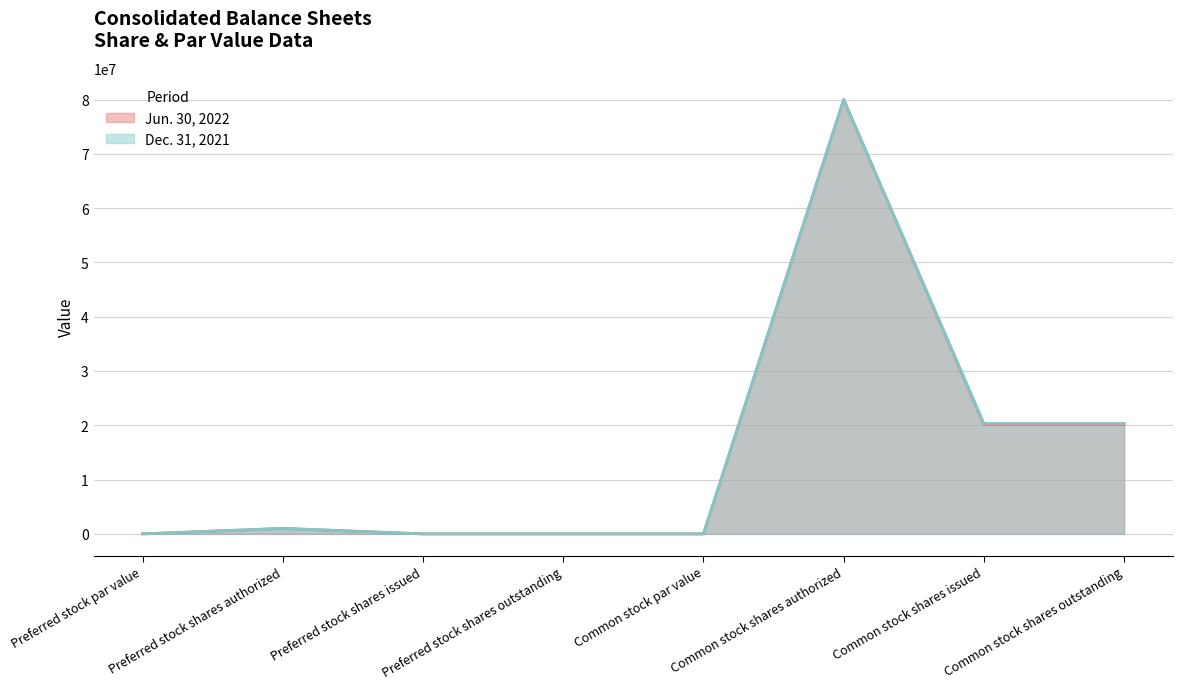

How many interior local peaks does the Dec. 31, 2021 series have?

2